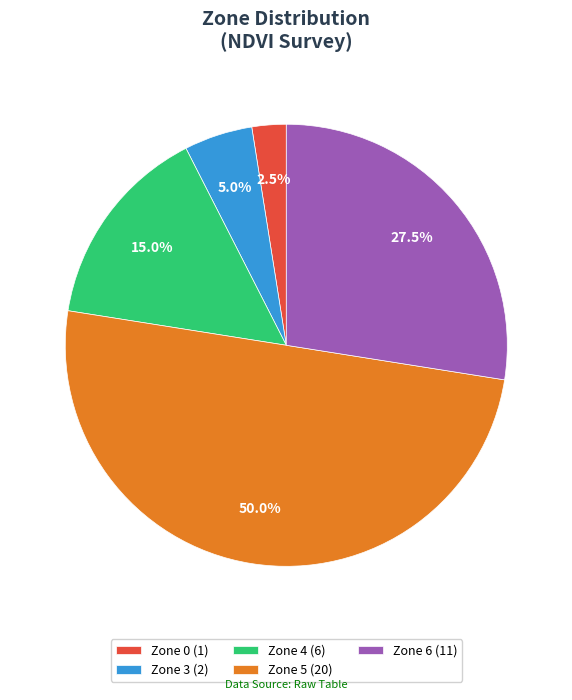

Combined, what portion of the pie is Zone 3 (2) and Zone 0 (1)?

7.5%